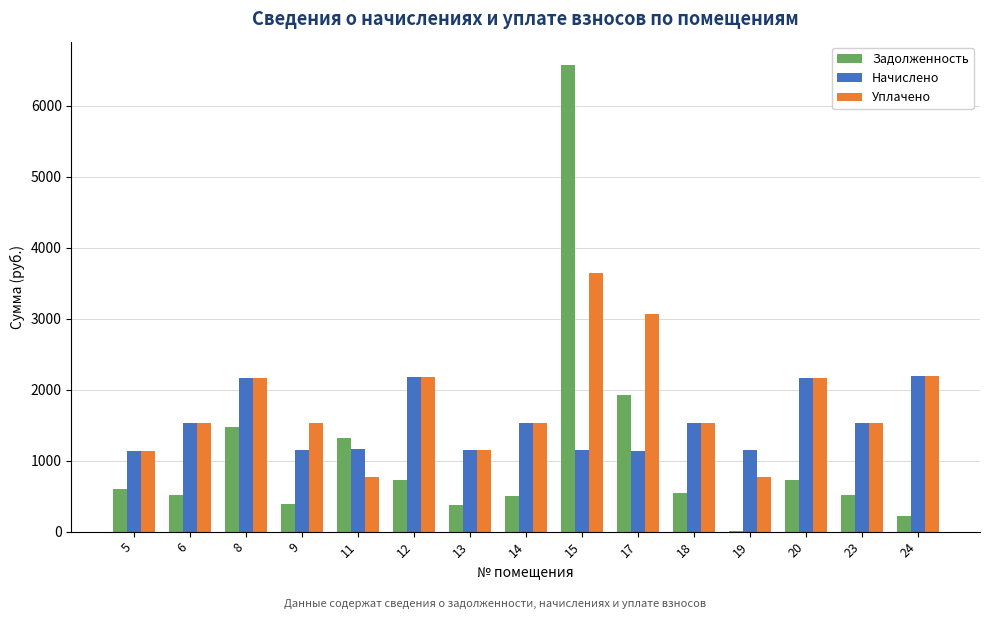

What is the sum of all Начислено values?

22818.9